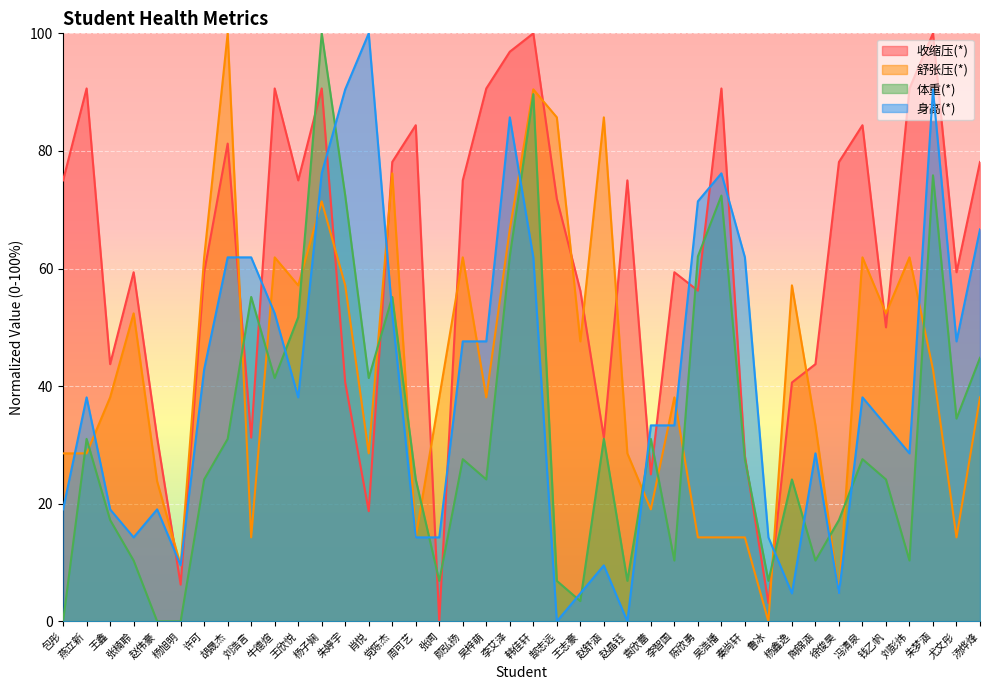

How many lines are shown in the chart?

4